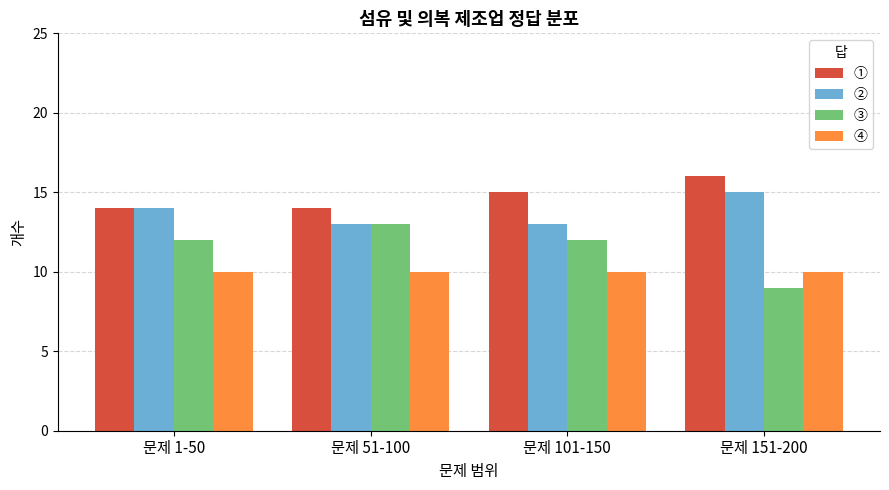

Which series has the largest range (max minus min)?

③